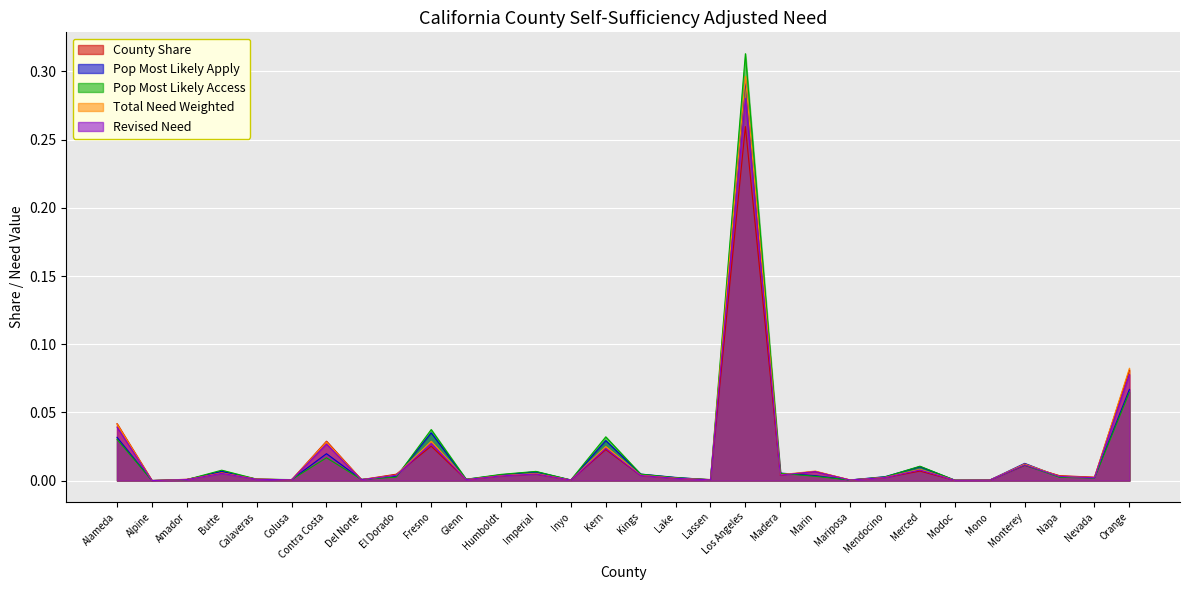

The Total Need Weighted series shows 0.1 at Alameda. True or false?

False